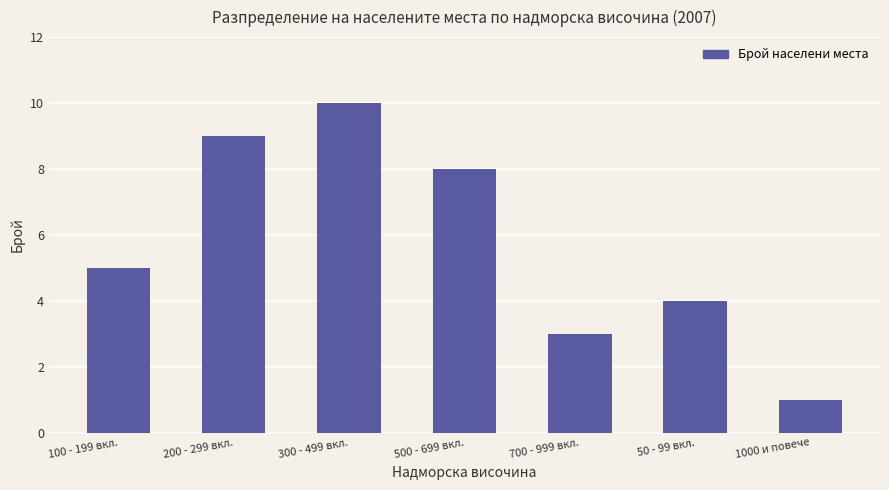

What is the ratio of the value at 100 - 199 вкл. to the value at 500 - 699 вкл.?

0.6